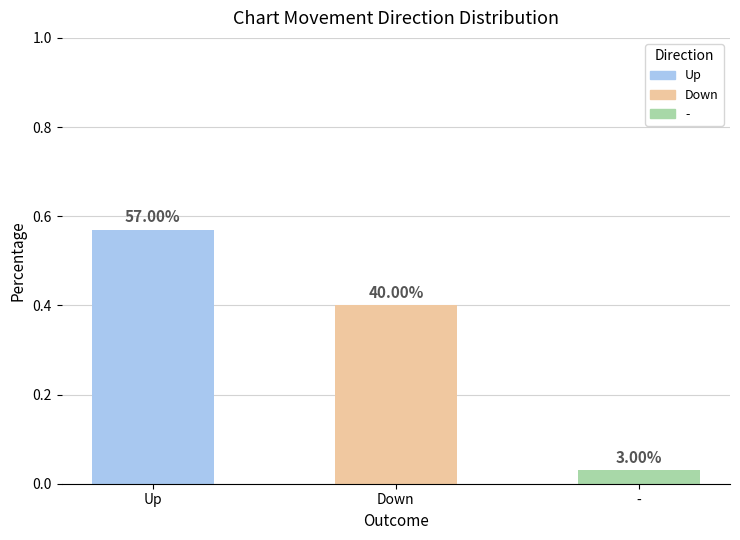

Which category has the lowest value across all series?

-